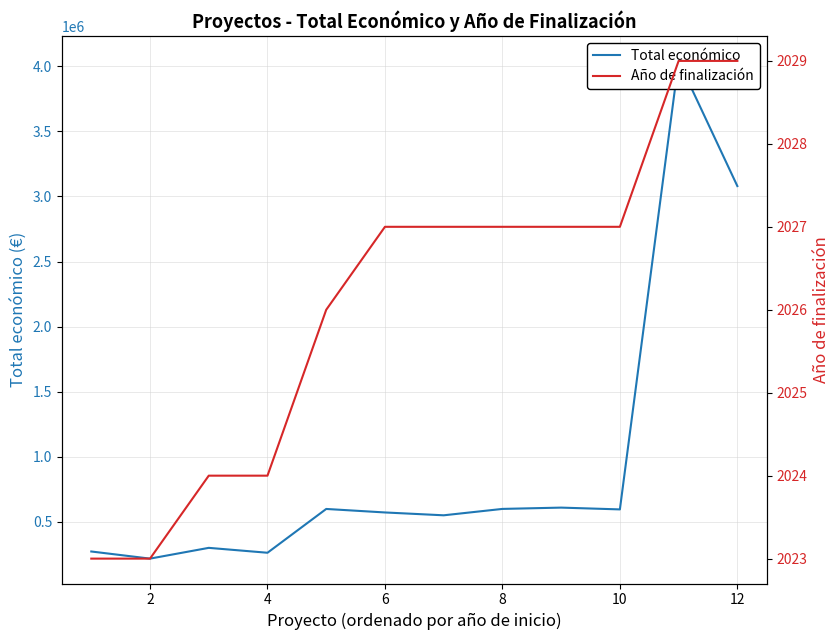

How many values in the Año de finalización series exceed 2027?

2